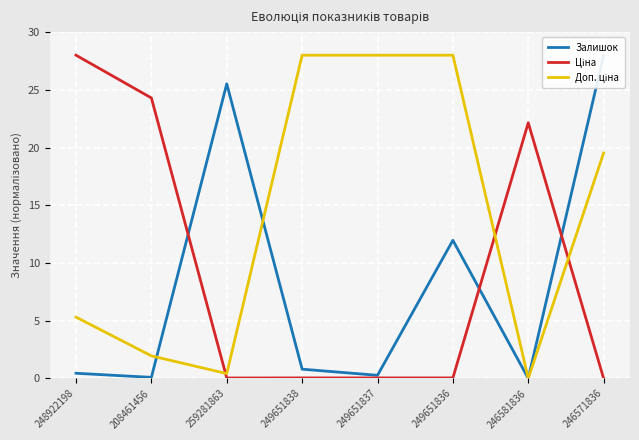

Does the chart display data point markers on the line(s)?

No